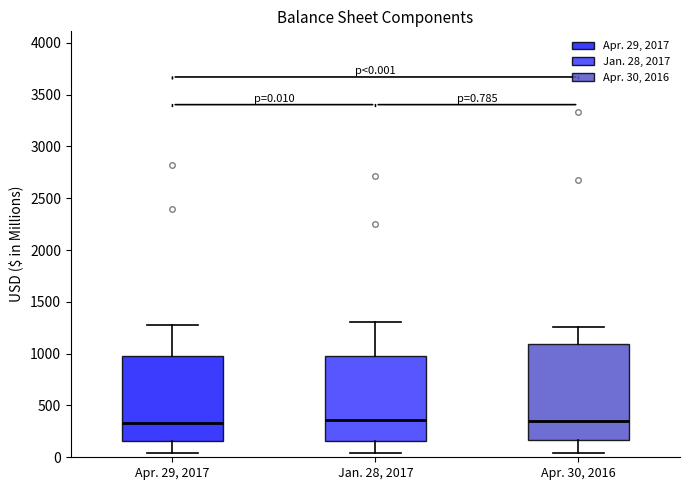

Comparing the boxes themselves (not the whiskers), which one is the tallest?

Apr. 30, 2016